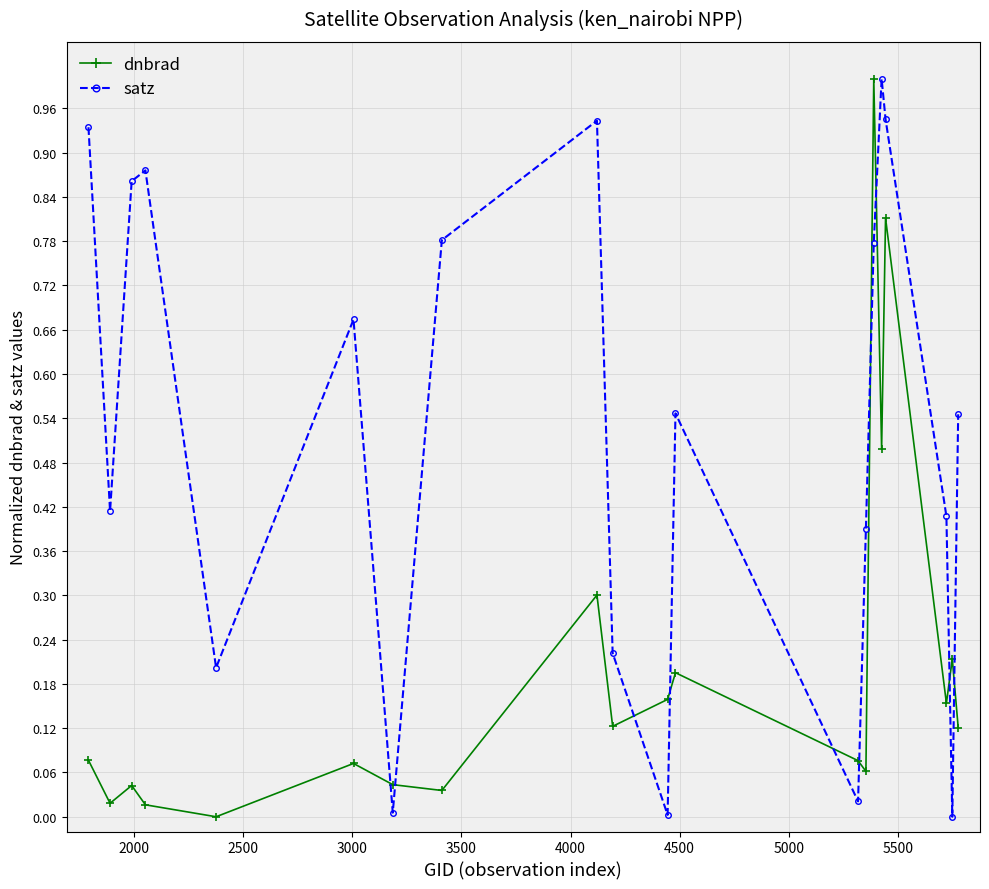

What is the maximum value for dnbrad?

1.0